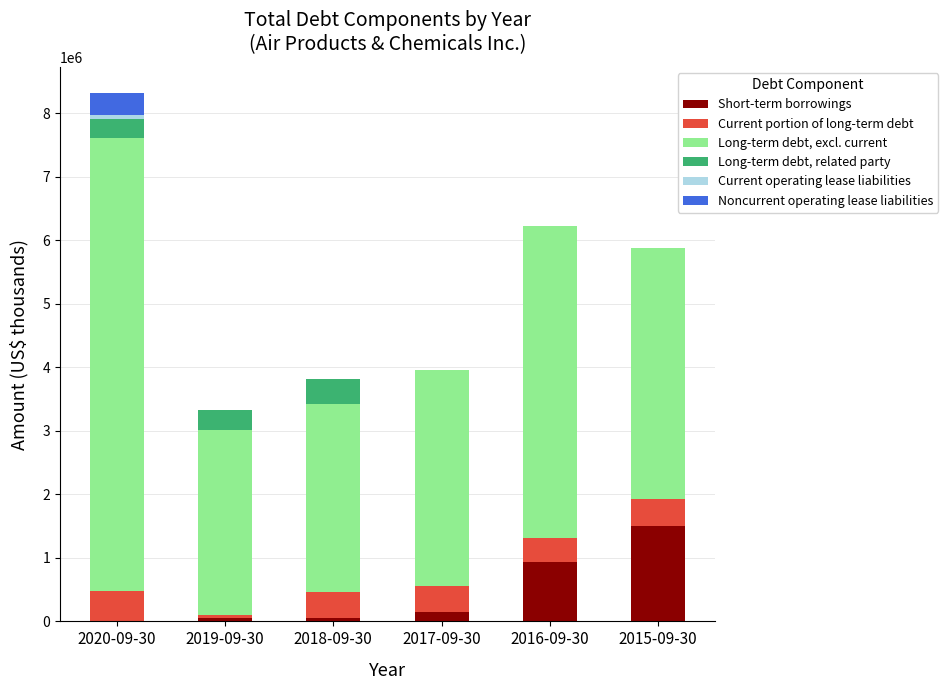

What is the highest value of the Short-term borrowings series?

1494300